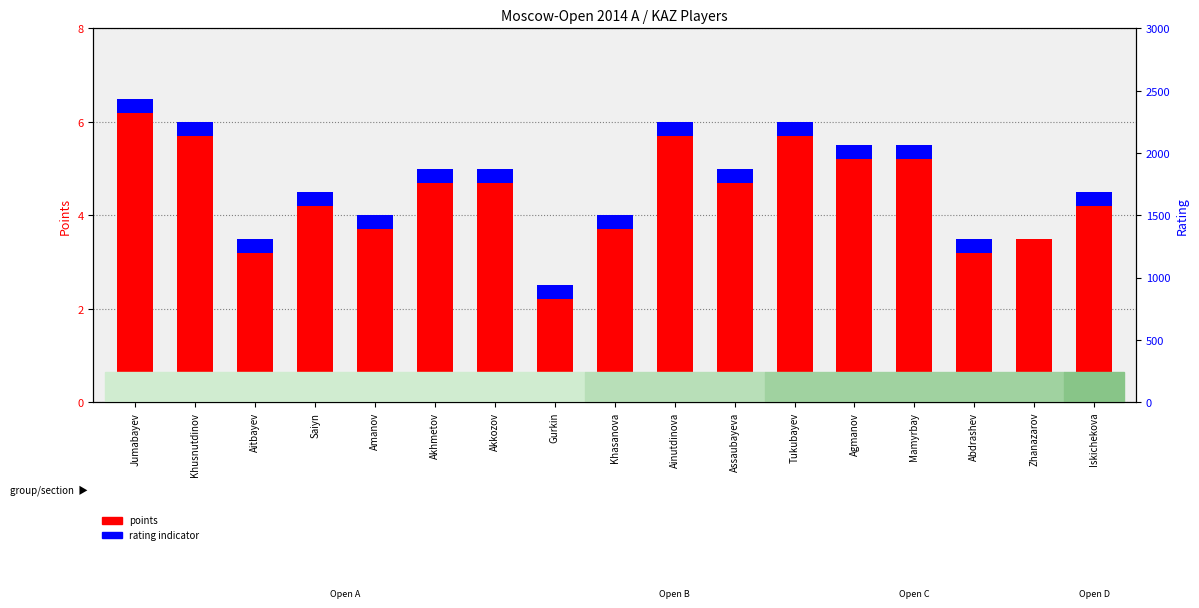

What is the highest value of the points series?

6.5